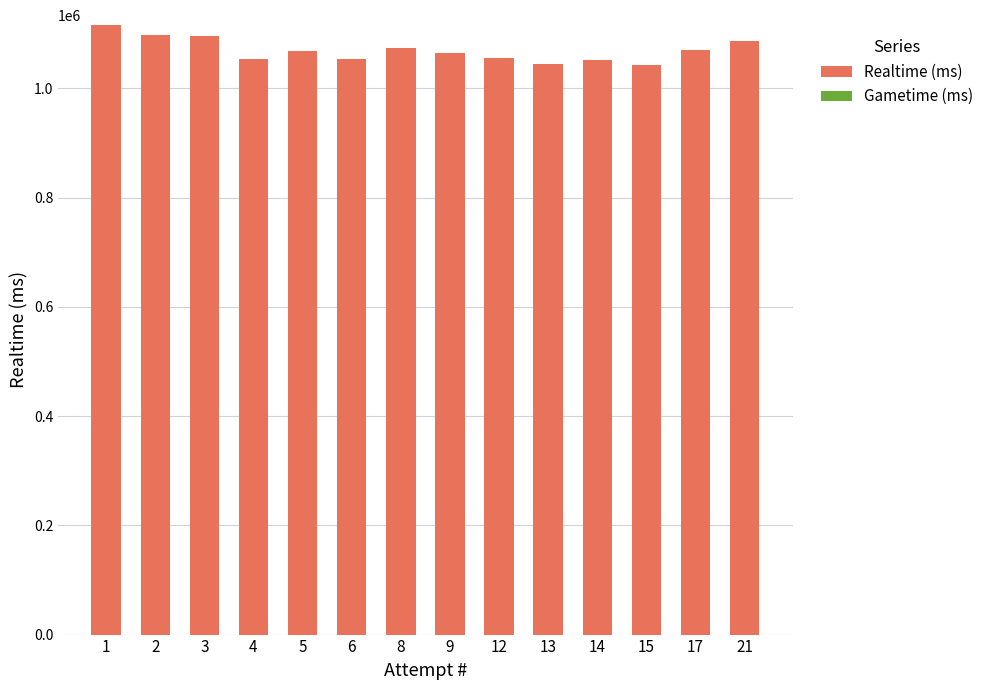

What is the sum of all values?

14978830